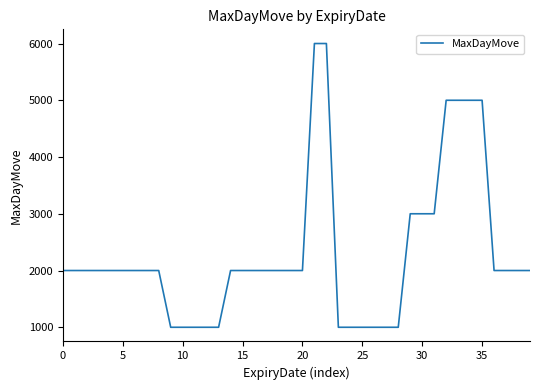

How many values are between 1000 and 2000?

31